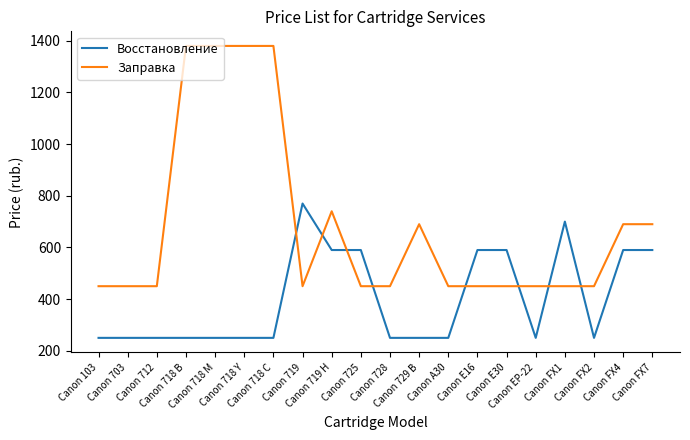

List the series in order of their peak value, highest first.

Заправка, Восстановление